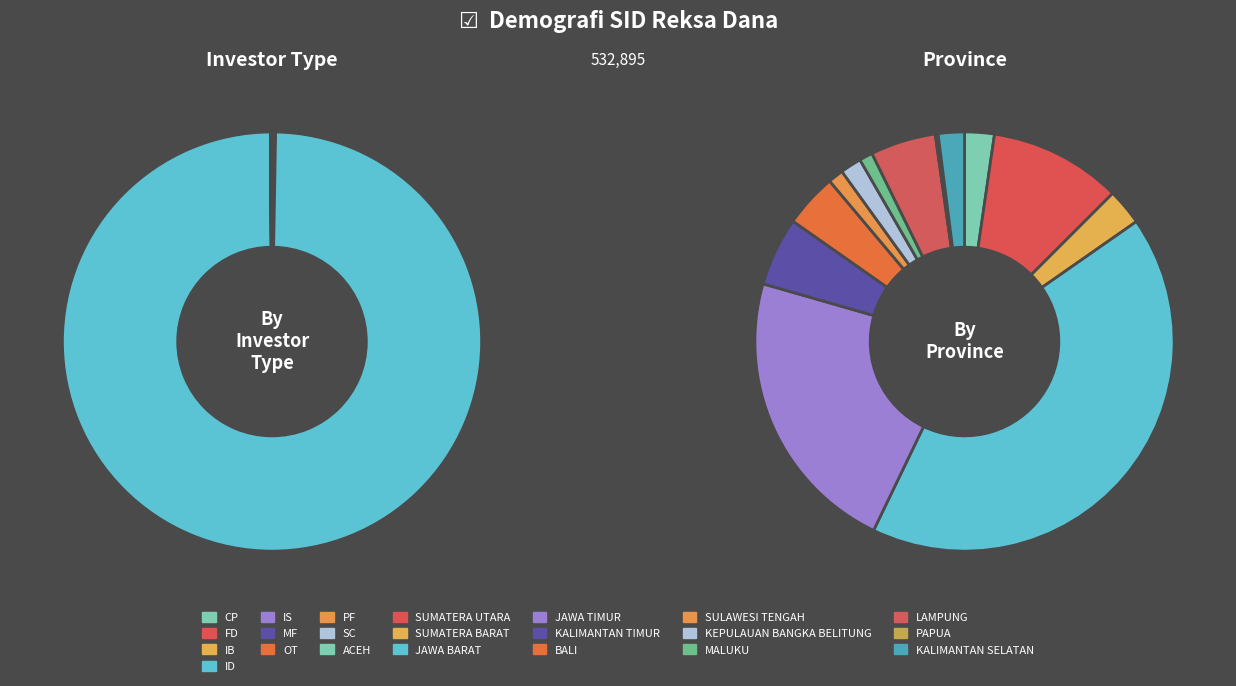

The CP slice represents 0% of the pie. True or false?

True